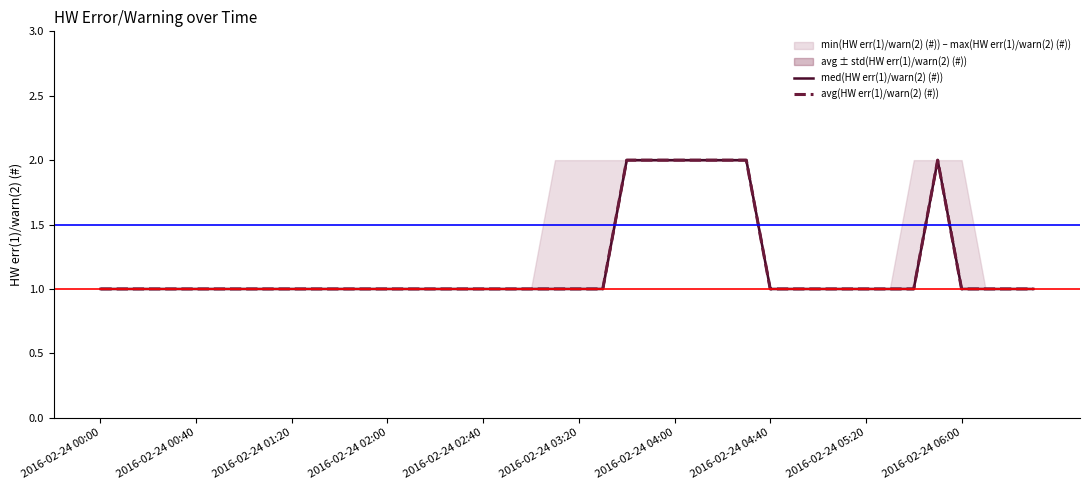

What is the maximum value shown in the chart?

2